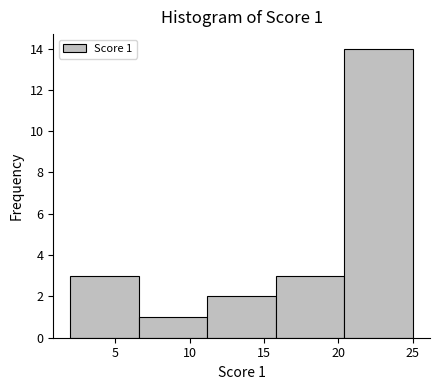

Which range on the x-axis has the tallest bar?

20.4 to 25.0